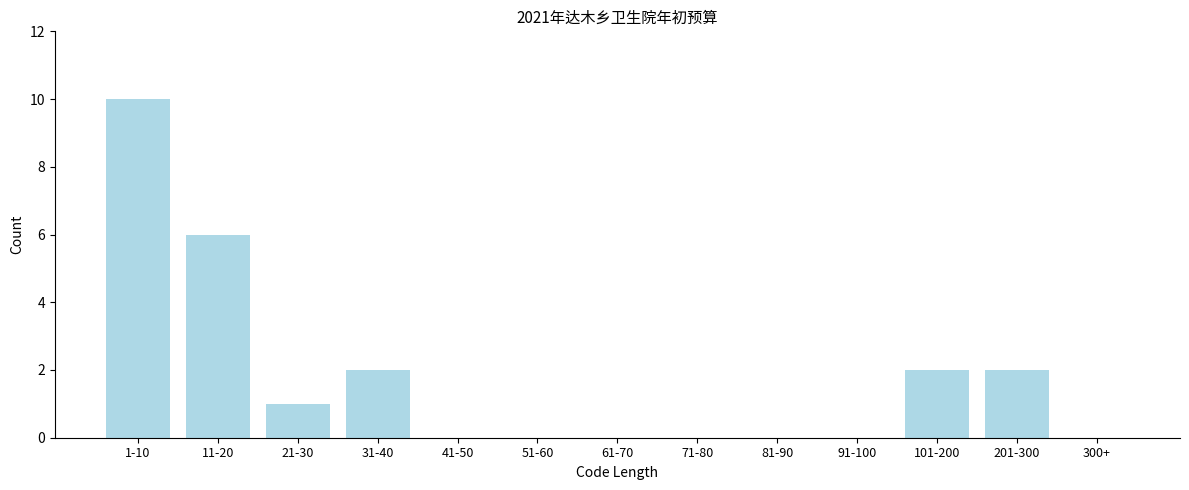

Reading right to left, transcribe all the data shown in this chart.

300+=0	201-300=2	101-200=2	91-100=0	81-90=0	71-80=0	61-70=0	51-60=0	41-50=0	31-40=2	21-30=1	11-20=6	1-10=10